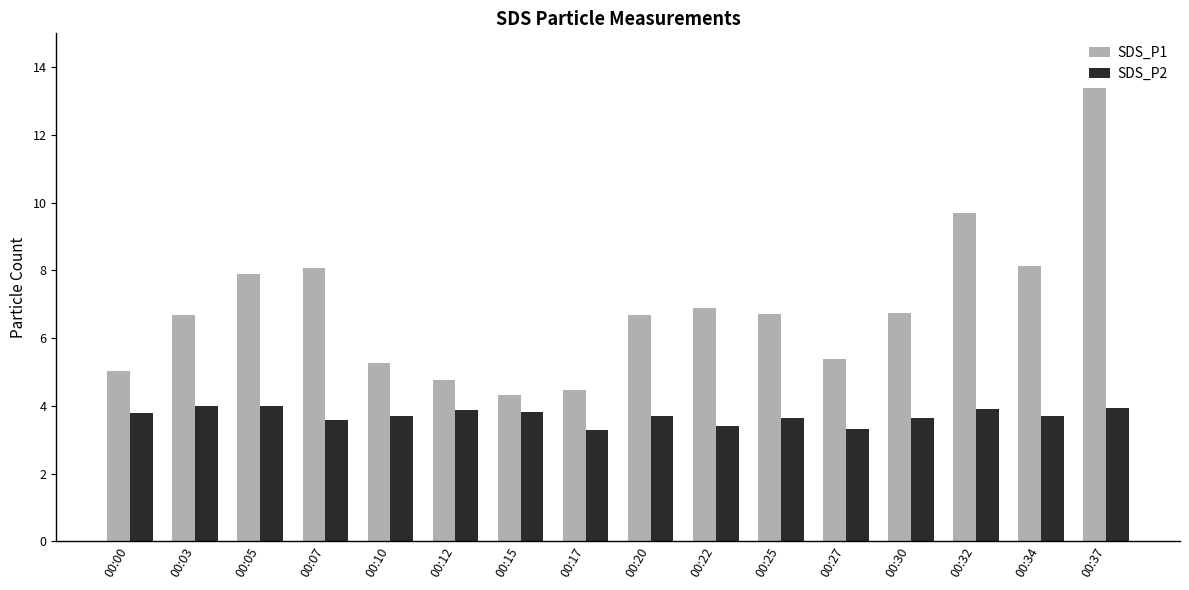

Where does the SDS_P1 series first go above 6?

00:03